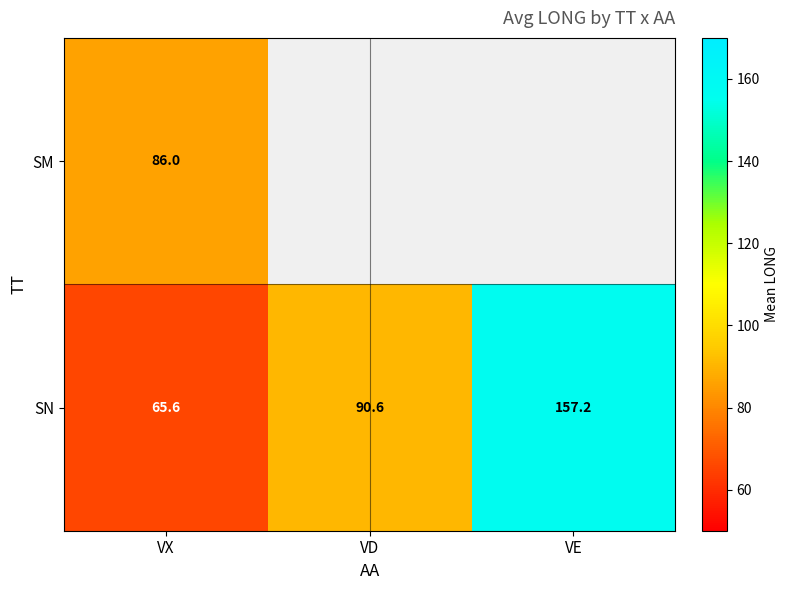

Which category has the lowest value in the SN series?

VX